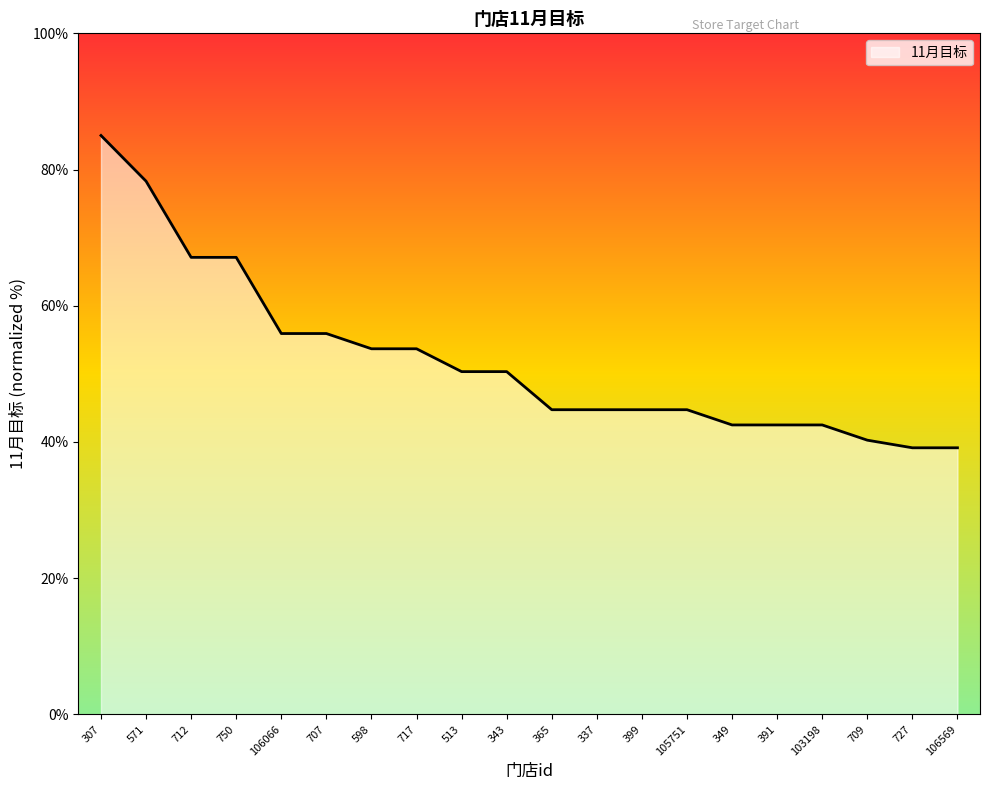

Which has a higher value, 598 or 707?

707